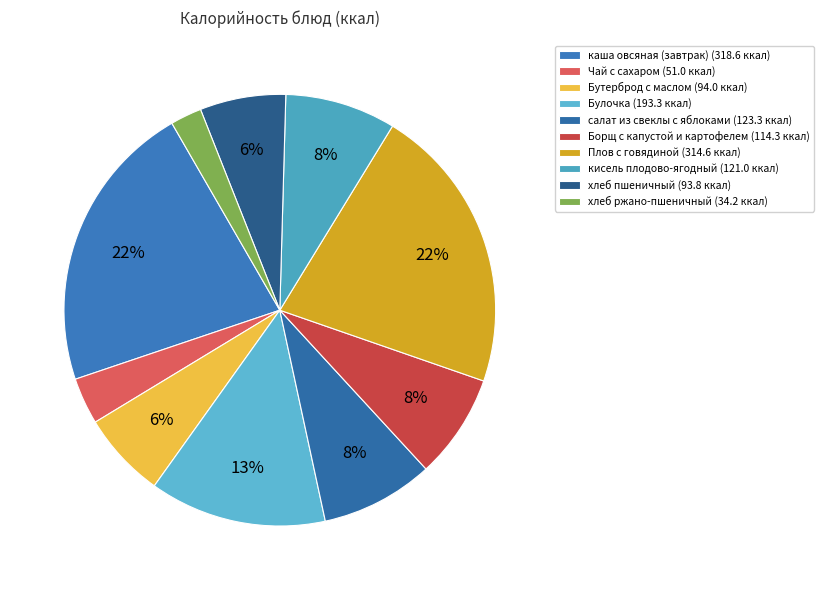

What is the change in value from Булочка to хлеб пшеничный?

-99.5